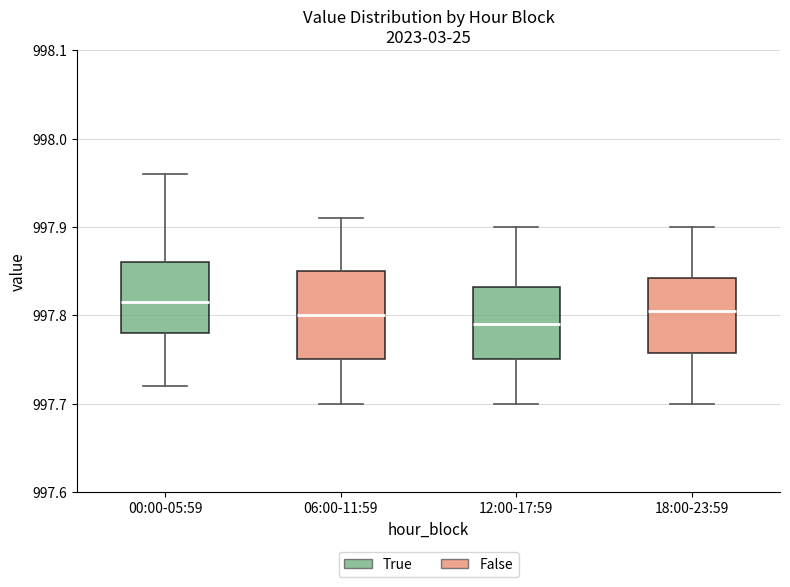

Where does the lower whisker of the box for 18:00-23:59 end on the y-axis? The values are not printed on the chart, so give them approximately, as read against the axis.

997.70